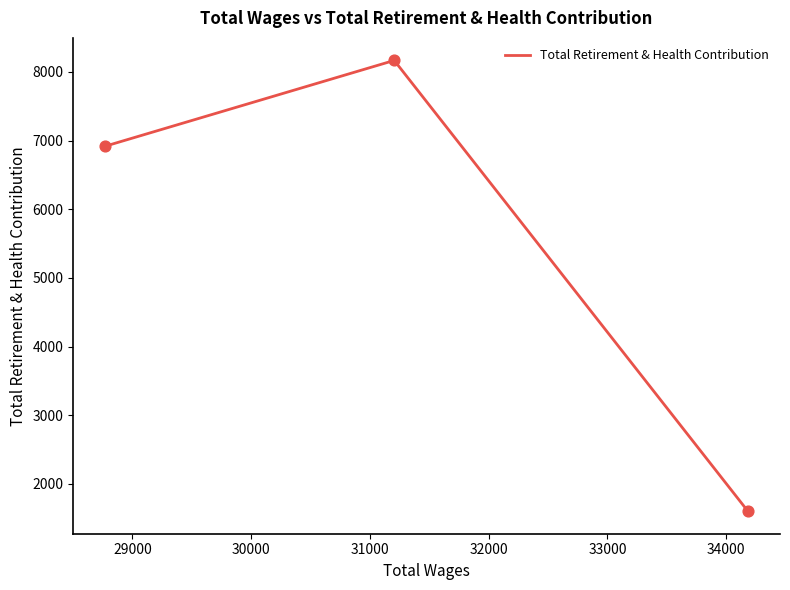

What is the maximum value shown in the chart?

8167